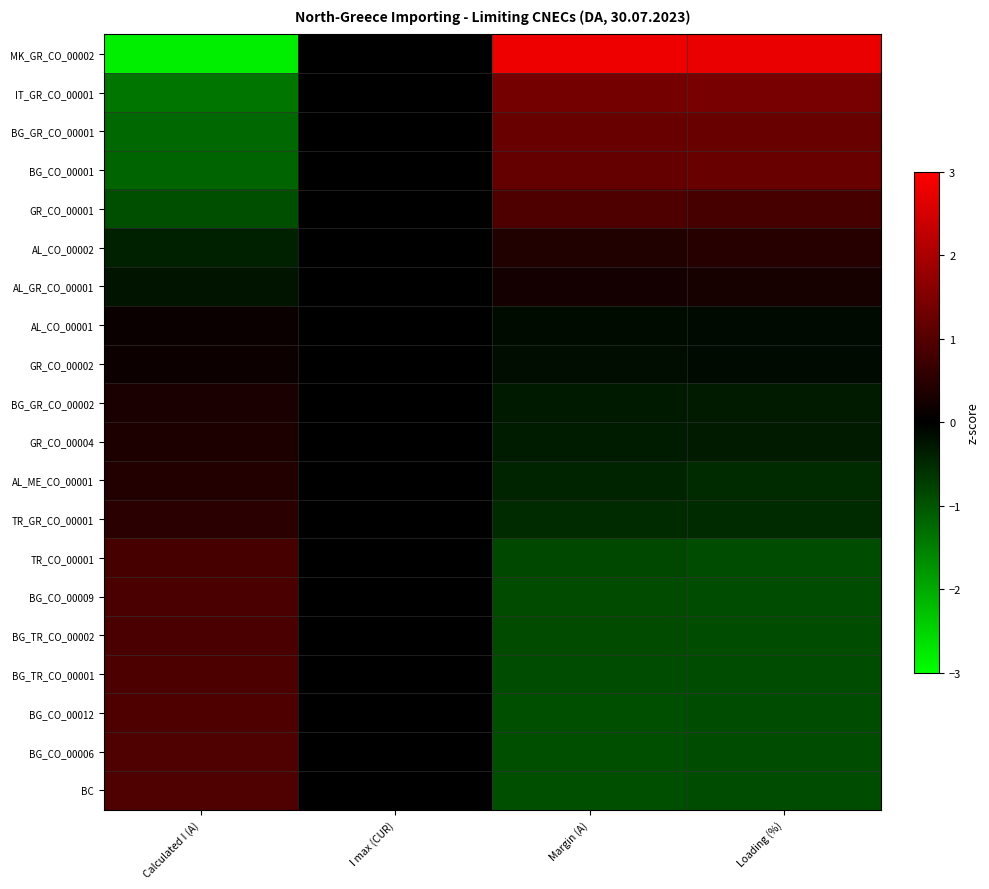

How many distinct data groups are displayed?

20